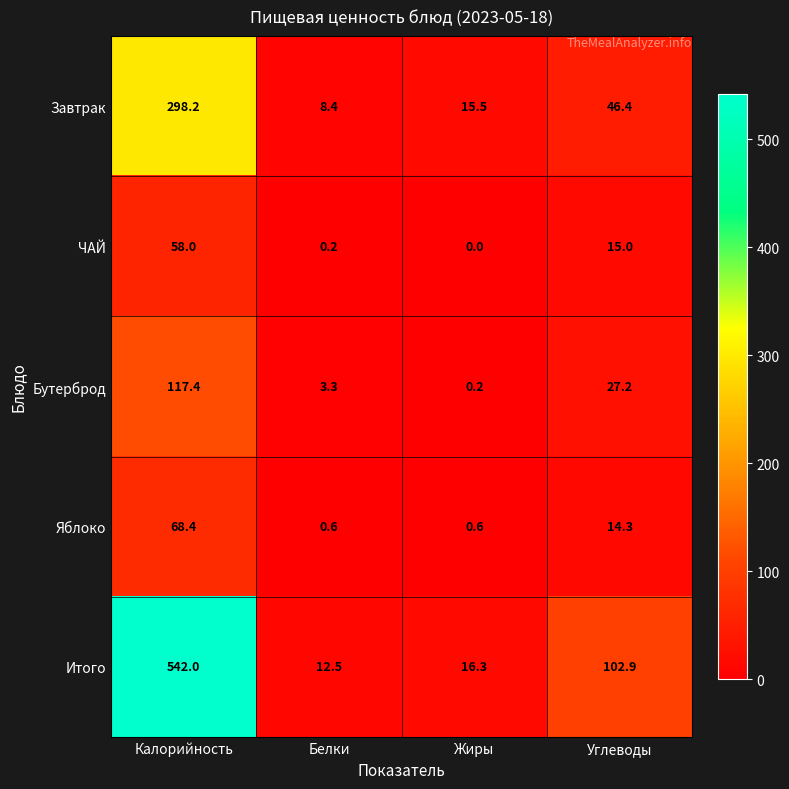

At how many categories does at least one series exceed 468?

1